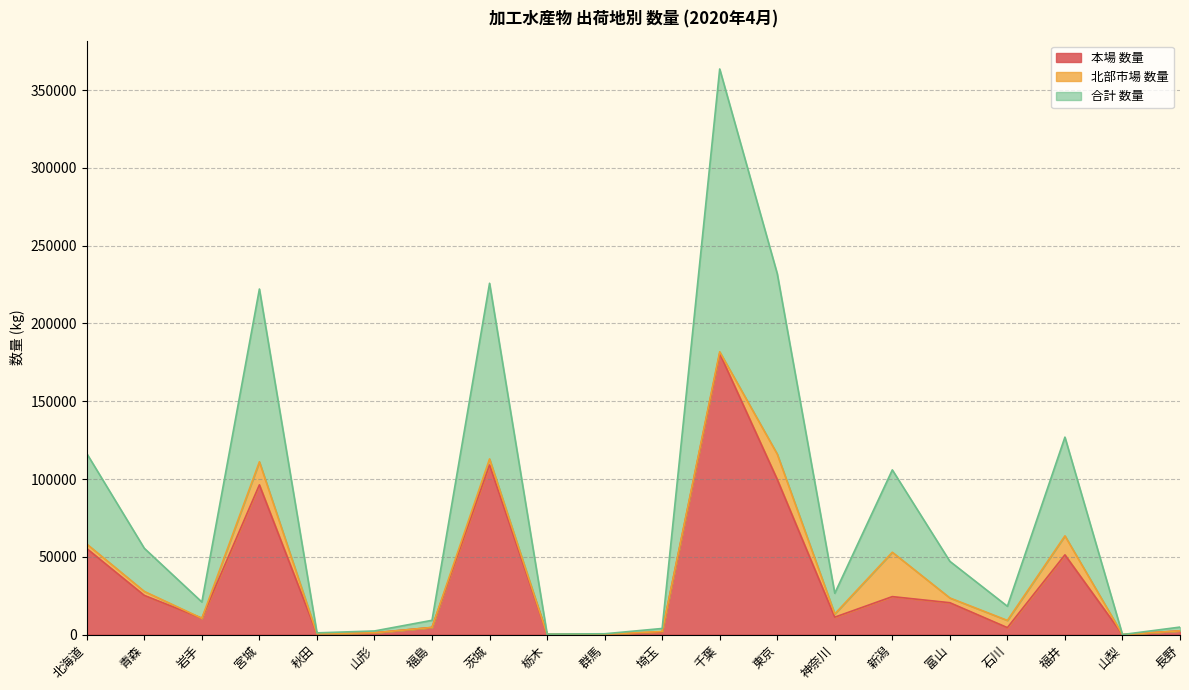

What is the value of the 本場 数量 point at the 19th from the left?

5